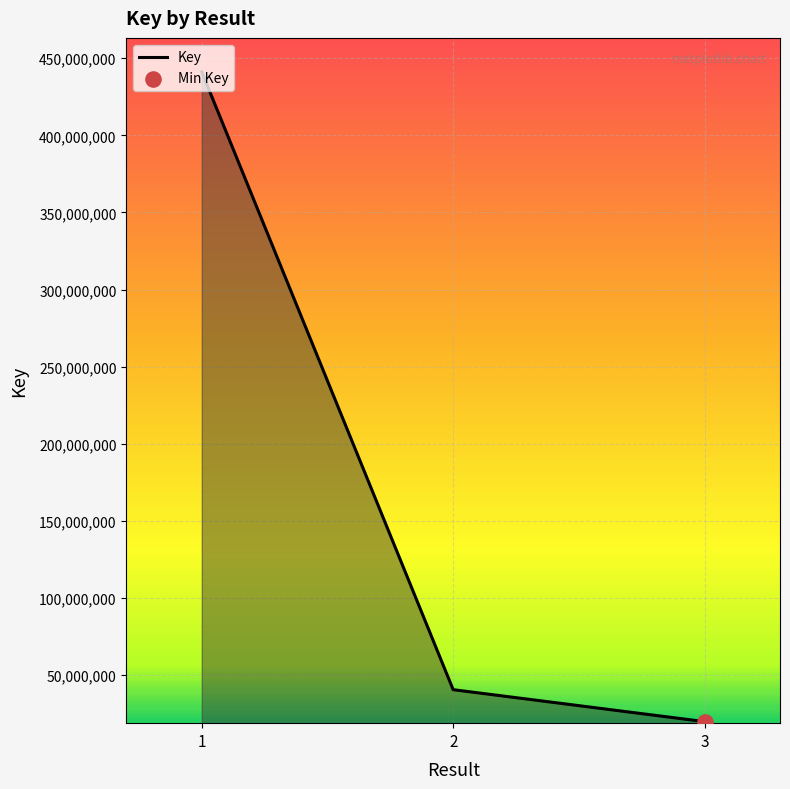

Between 3 and 1, which is larger?

1